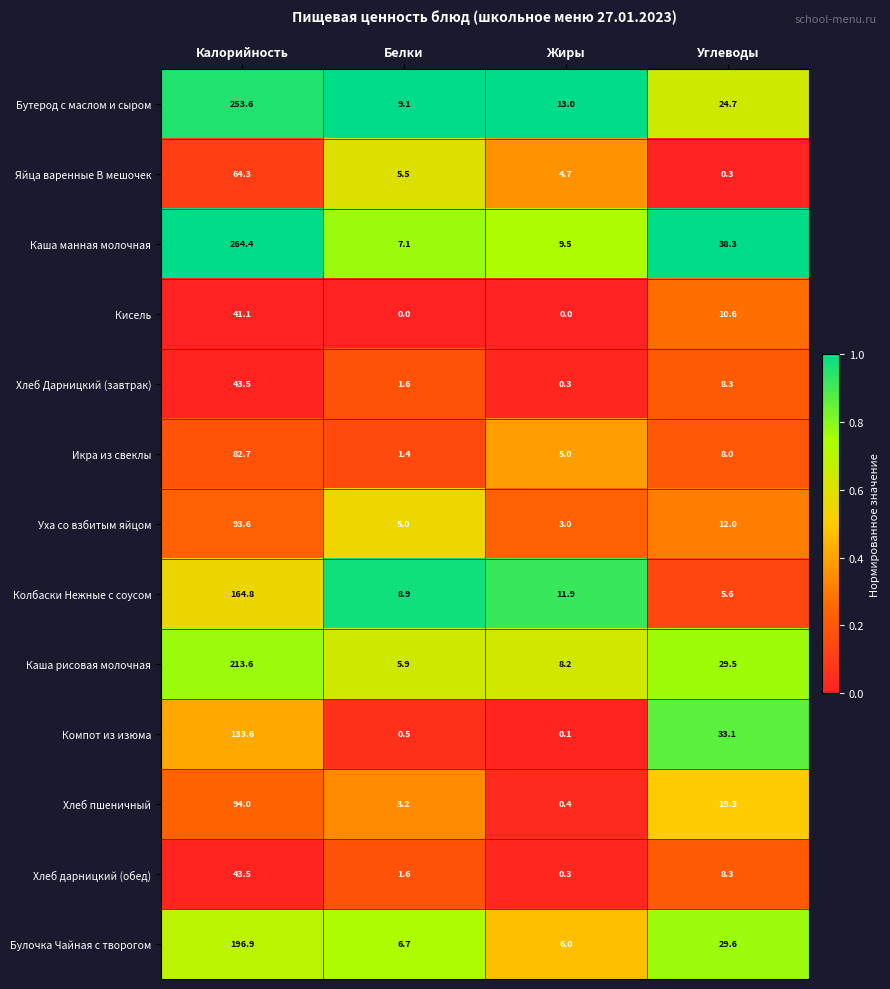

How many series are shown in this chart?

13